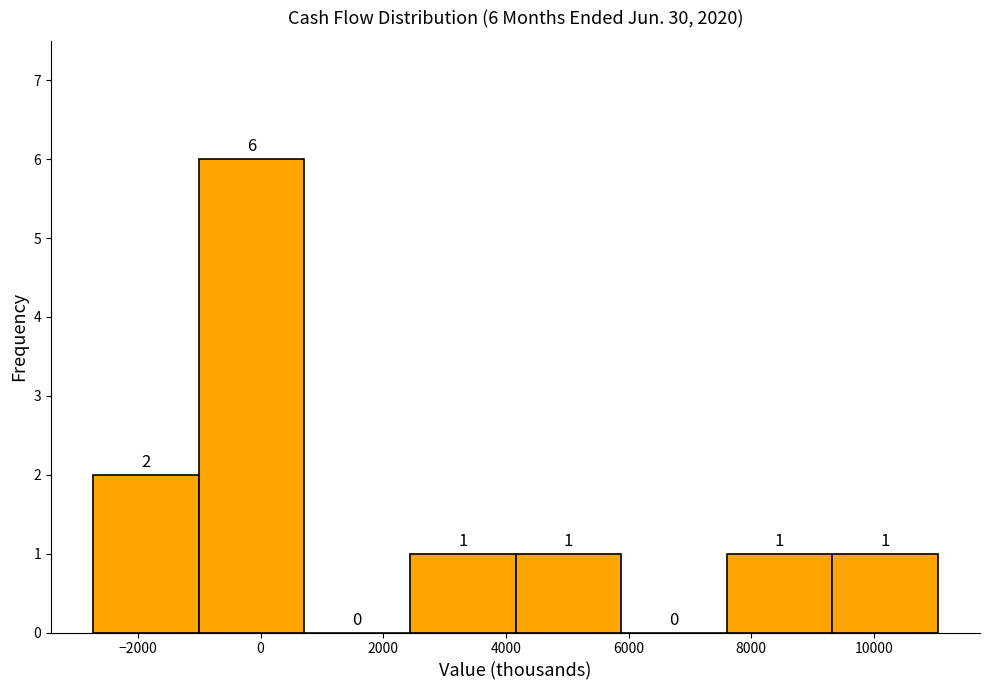

Which range on the x-axis has the tallest bar?

-1000 to 800